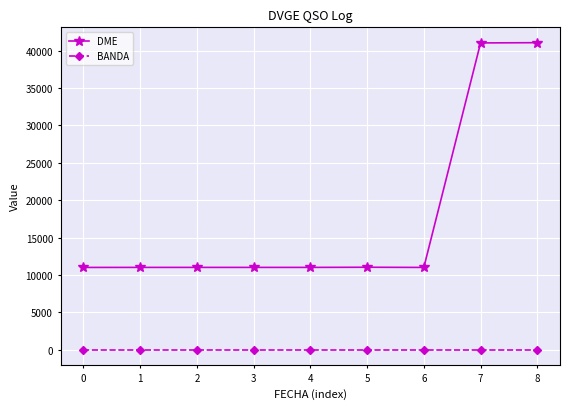

What is the total value across all series at 0?

11055